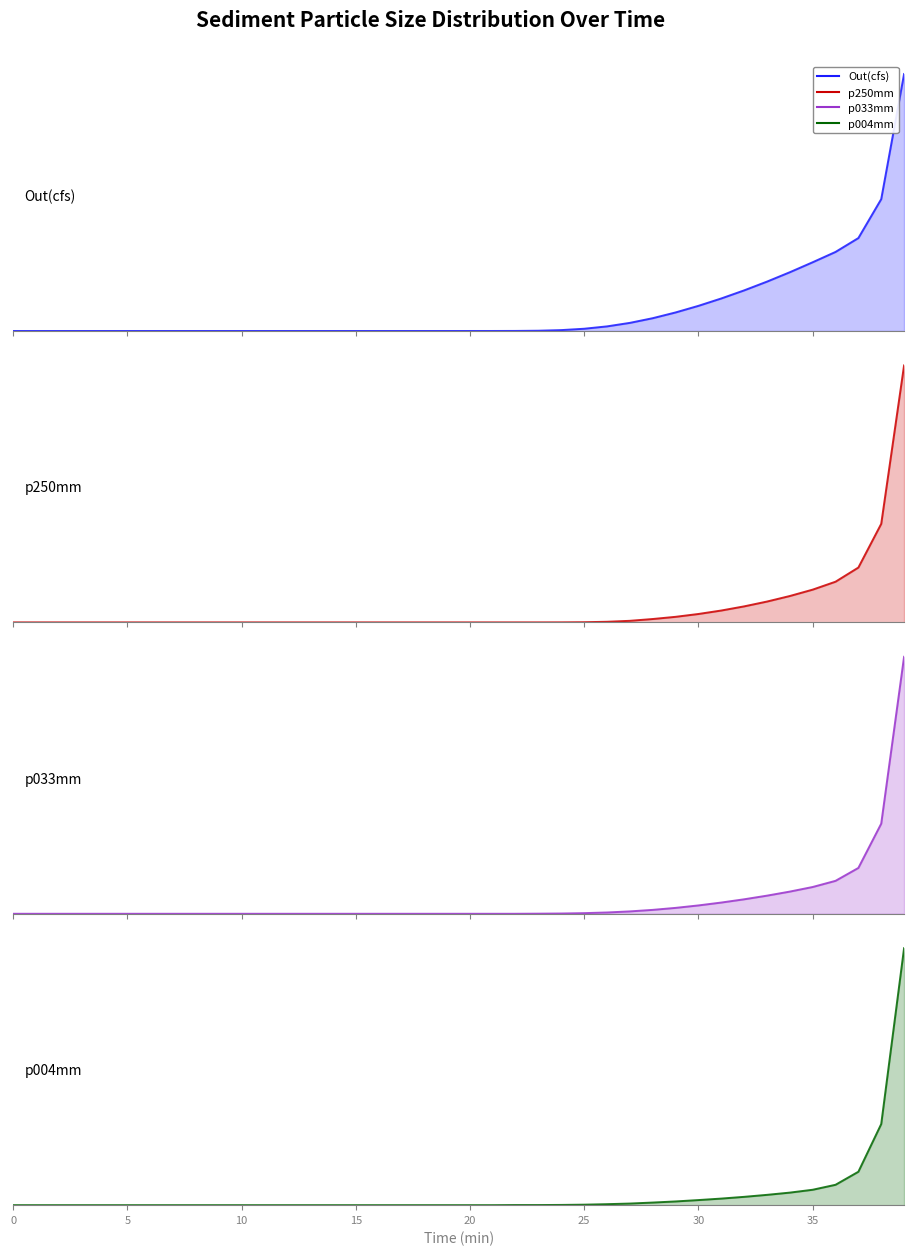

Which series has the widest spread of values?

p250mm